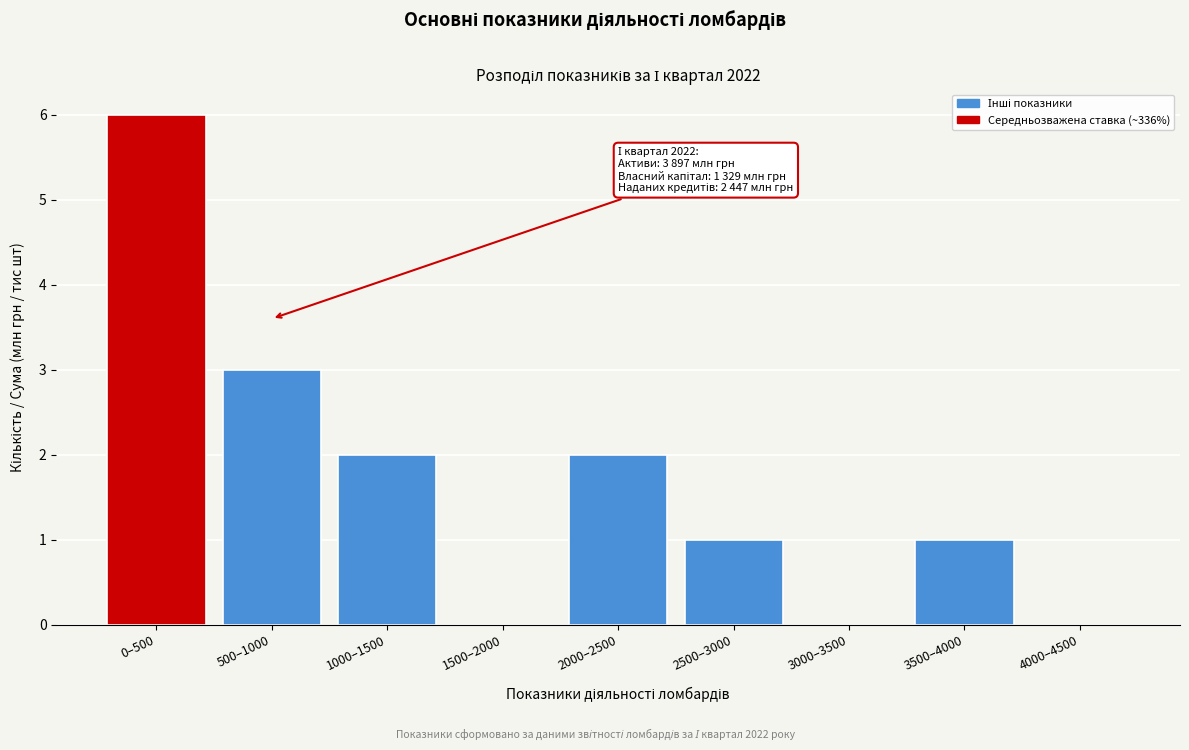

Reading right to left, list all the values displayed in this chart.

4000–4500=0	3500–4000=1	3000–3500=0	2500–3000=1	2000–2500=2	1500–2000=0	1000–1500=2	500–1000=3	0–500=6